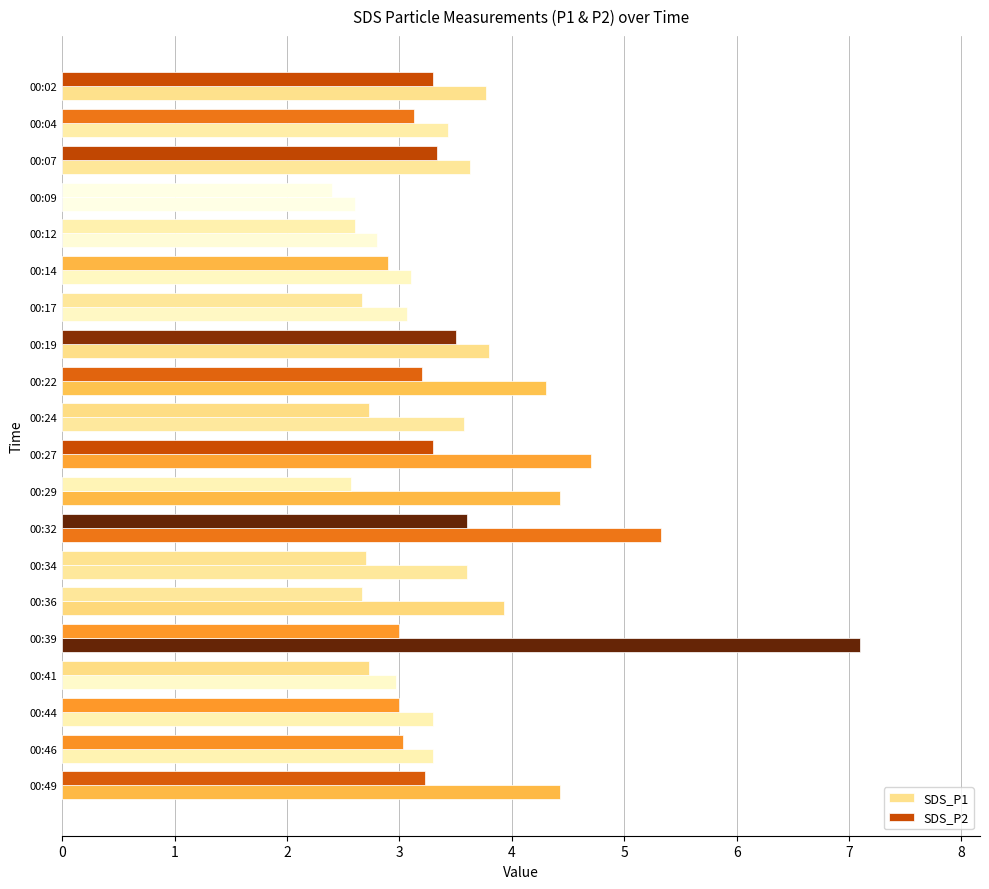

How many series are shown in this chart?

2